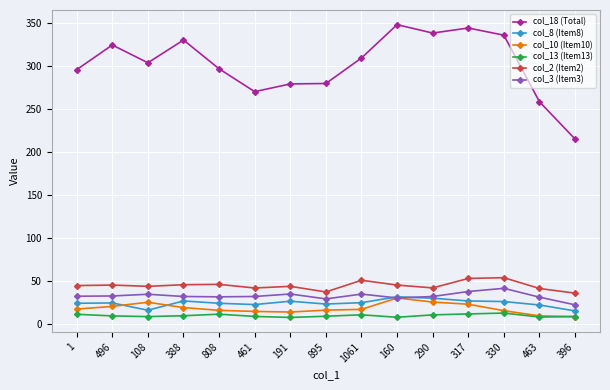

What position from the left is 461?

6